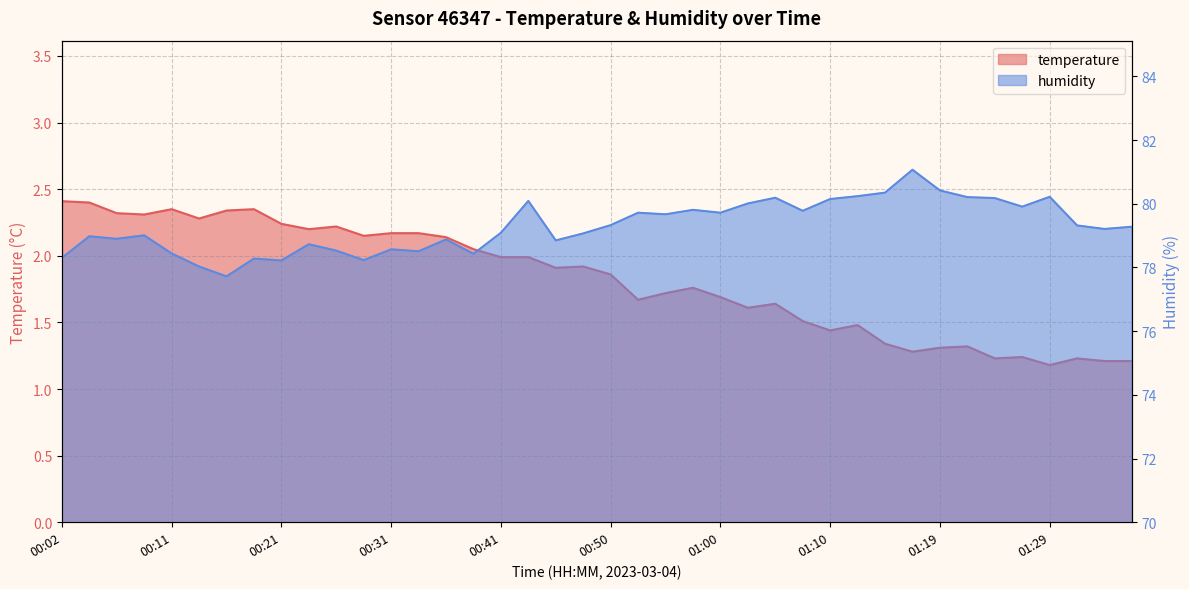

What is the difference between the highest and lowest values at 00:55?

78.0